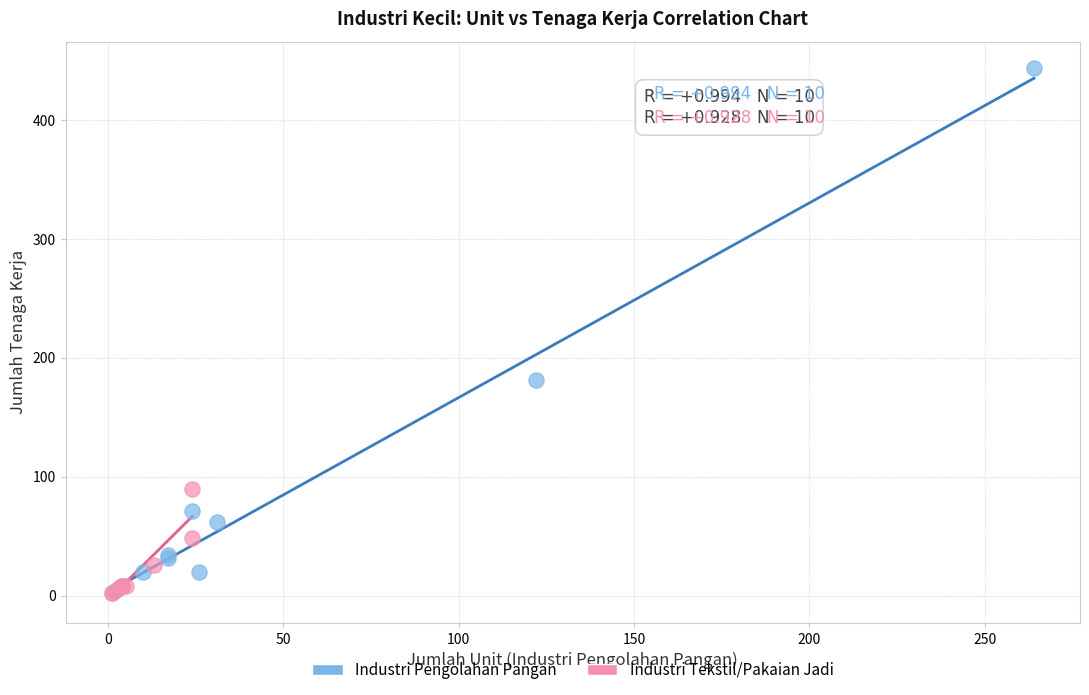

What are all the series names shown in the legend?

Industri Pengolahan Pangan, Industri Tekstil/Pakaian Jadi